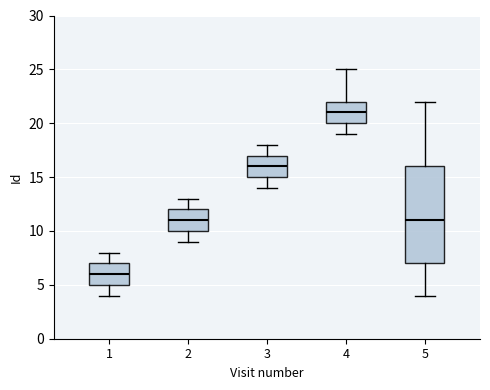

Reading left to right, read every box against the y-axis: the position of its median line, the range the box covers, and the ends of its whiskers. The values are not printed on the chart, so give them approximately, as read against the axis.

1: median 6, box 5 to 7, whiskers 4 to 8
2: median 11, box 10 to 12, whiskers 9 to 13
3: median 16, box 15 to 17, whiskers 14 to 18
4: median 21, box 20 to 22, whiskers 19 to 25
5: median 11, box 7 to 16, whiskers 4 to 22